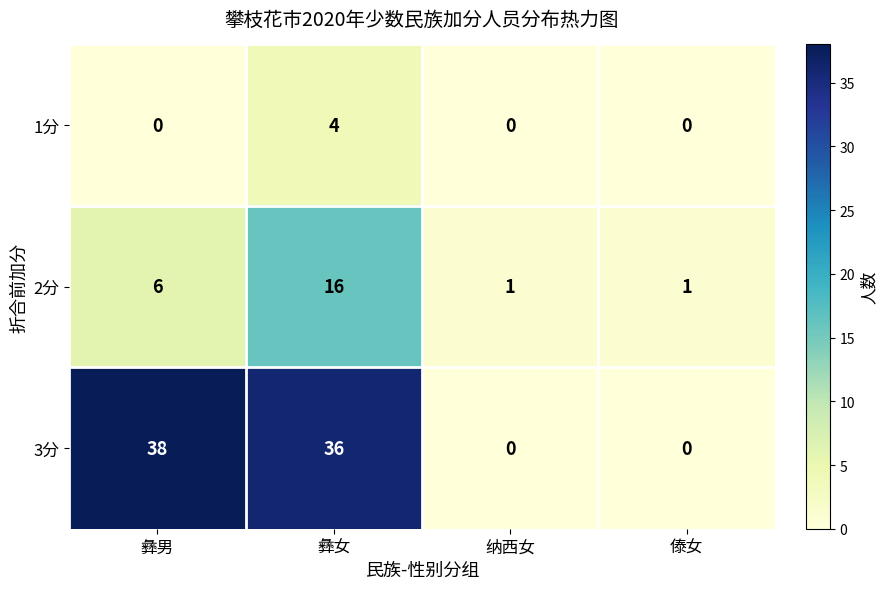

At how many categories does at least one series exceed 10?

2